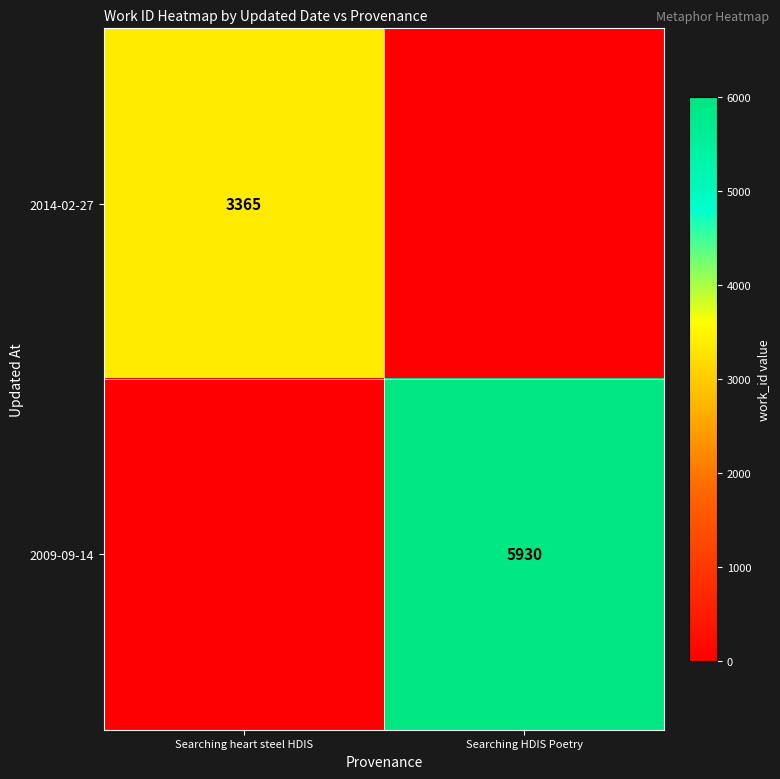

Is the value of 2014-02-27 at Searching heart steel HDIS greater than the value of 2009-09-14 at Searching HDIS Poetry?

No